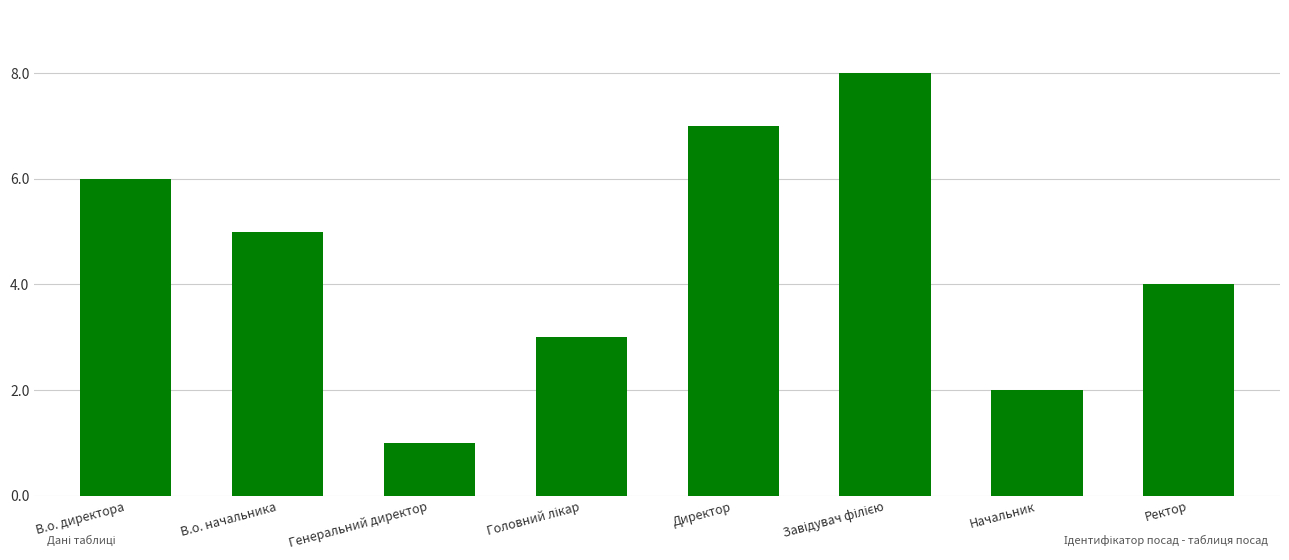

What is the greatest value displayed?

8